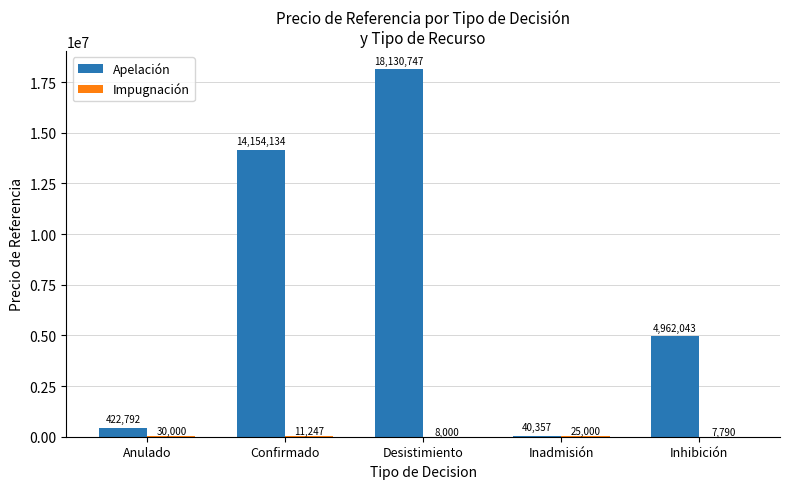

At which label is Apelación closest to 9085551?

Inhibición